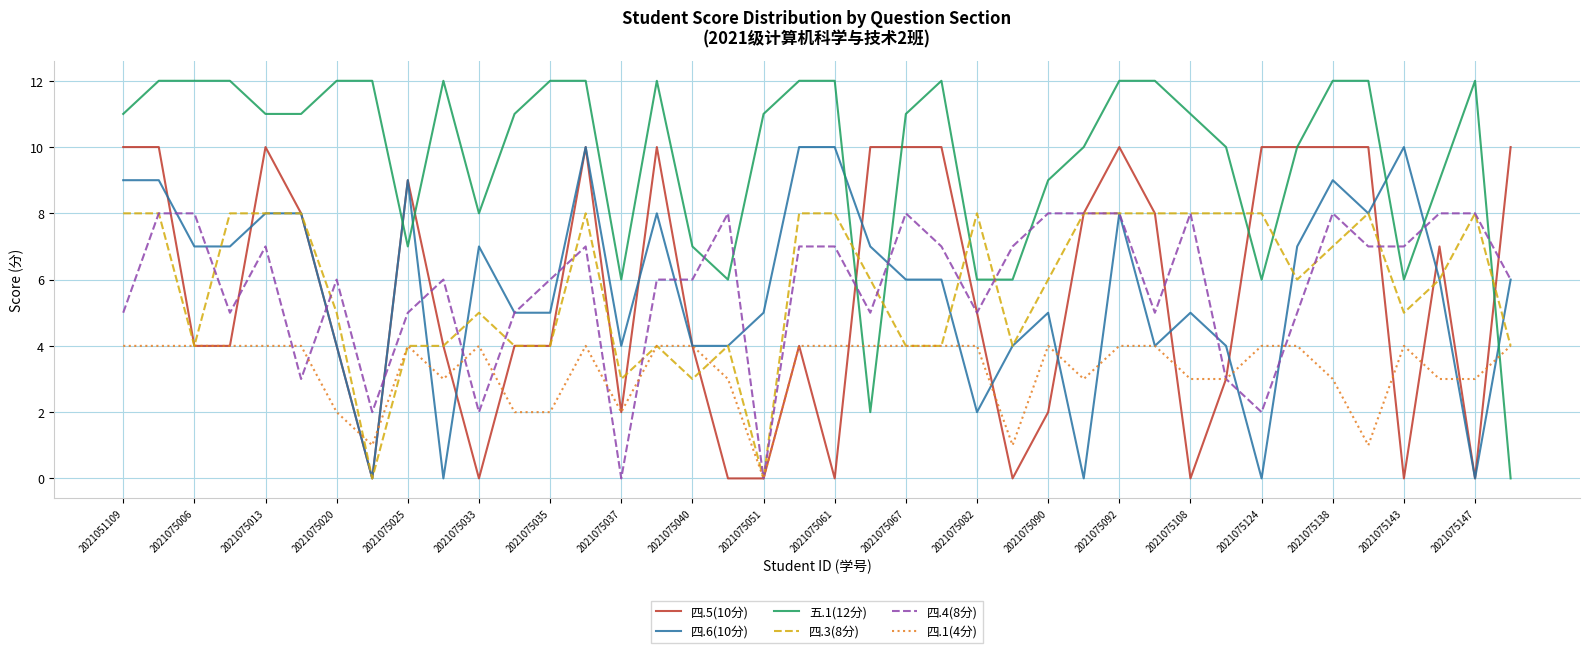

Reading left to right, list all the values displayed in this chart.

四.5(10分): 10	10	4	4	10	8	4	0	9	4	0	4	4	10	2	10	4	0	0	4	0	10	10	10	5	0	2	8	10	8	0	3	10	10	10	10	0	7	0	10
四.6(10分): 9	9	7	7	8	8	4	0	9	0	7	5	5	10	4	8	4	4	5	10	10	7	6	6	2	4	5	0	8	4	5	4	0	7	9	8	10	6	0	6
五.1(12分): 11	12	12	12	11	11	12	12	7	12	8	11	12	12	6	12	7	6	11	12	12	2	11	12	6	6	9	10	12	12	11	10	6	10	12	12	6	9	12	0
四.3(8分): 8	8	4	8	8	8	5	0	4	4	5	4	4	8	3	4	3	4	0	8	8	6	4	4	8	4	6	8	8	8	8	8	8	6	7	8	5	6	8	4
四.4(8分): 5	8	8	5	7	3	6	2	5	6	2	5	6	7	0	6	6	8	0	7	7	5	8	7	5	7	8	8	8	5	8	3	2	5	8	7	7	8	8	6
四.1(4分): 4	4	4	4	4	4	2	1	4	3	4	2	2	4	2	4	4	3	0	4	4	4	4	4	4	1	4	3	4	4	3	3	4	4	3	1	4	3	3	4